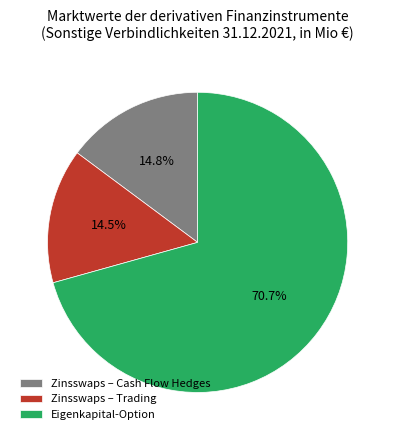

Which slice is the largest?

Eigenkapital-Option